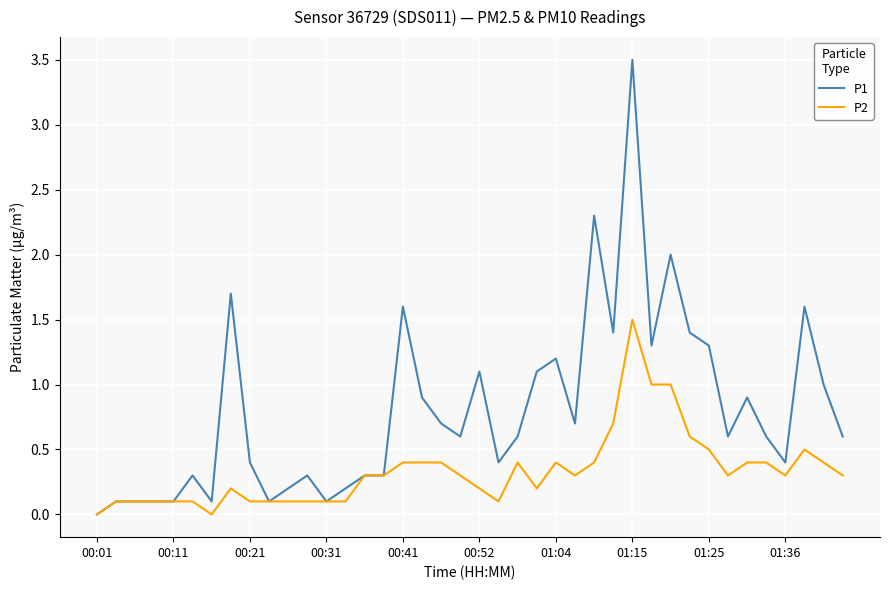

Rank the series by their maximum value, from lowest to highest.

P2, P1